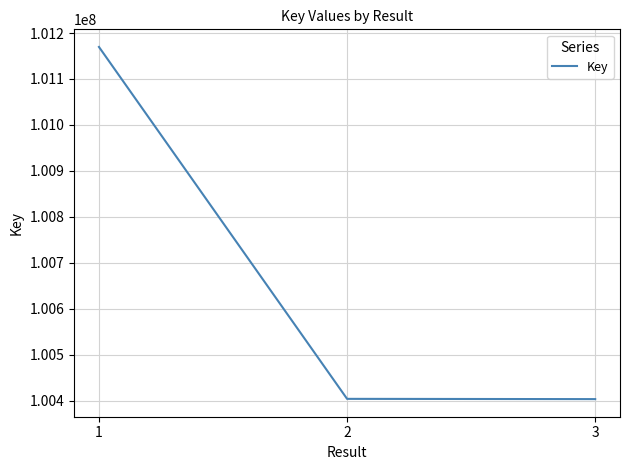

The value at 3 is 100403090. True or false?

True